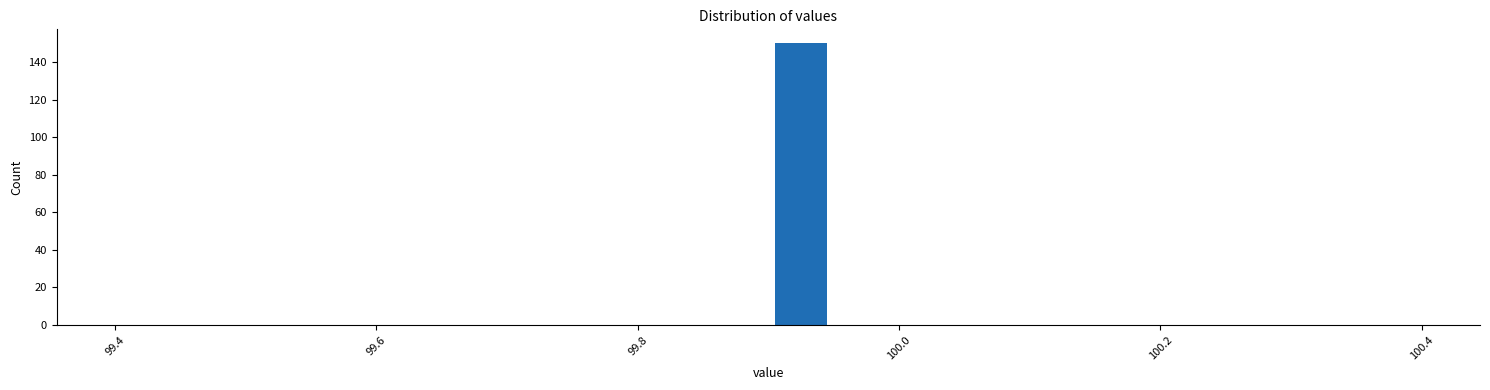

Read against the x-axis, roughly where is the centre of the tallest bar?

99.92